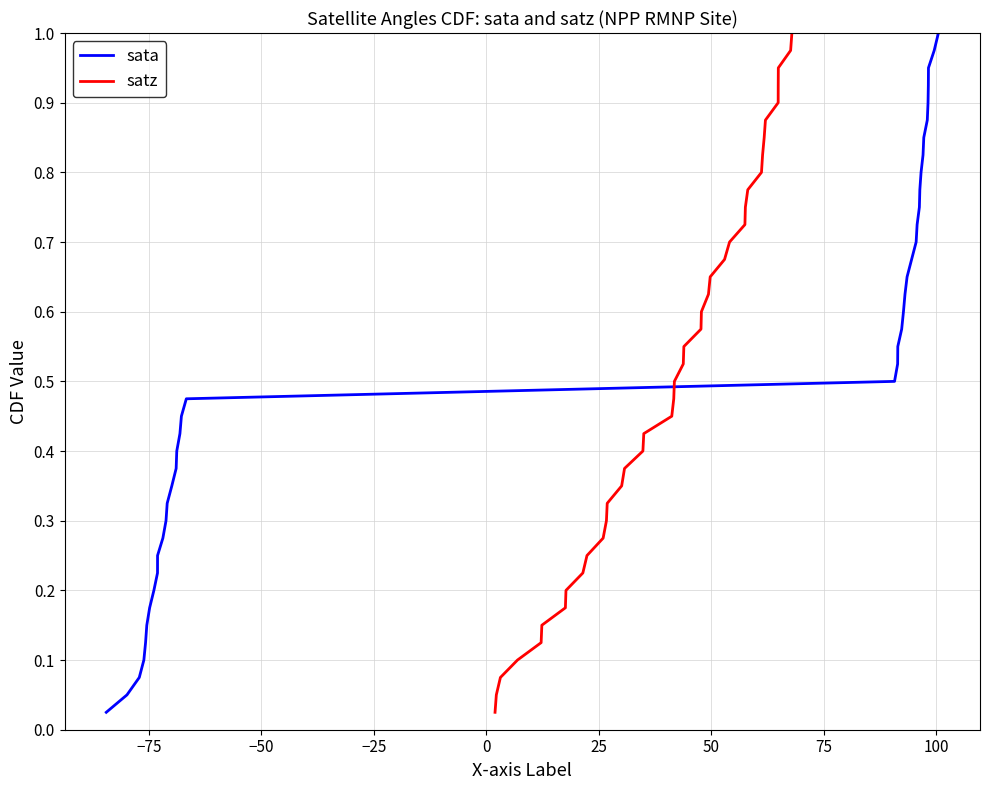

What is the maximum value for satz?

1.0